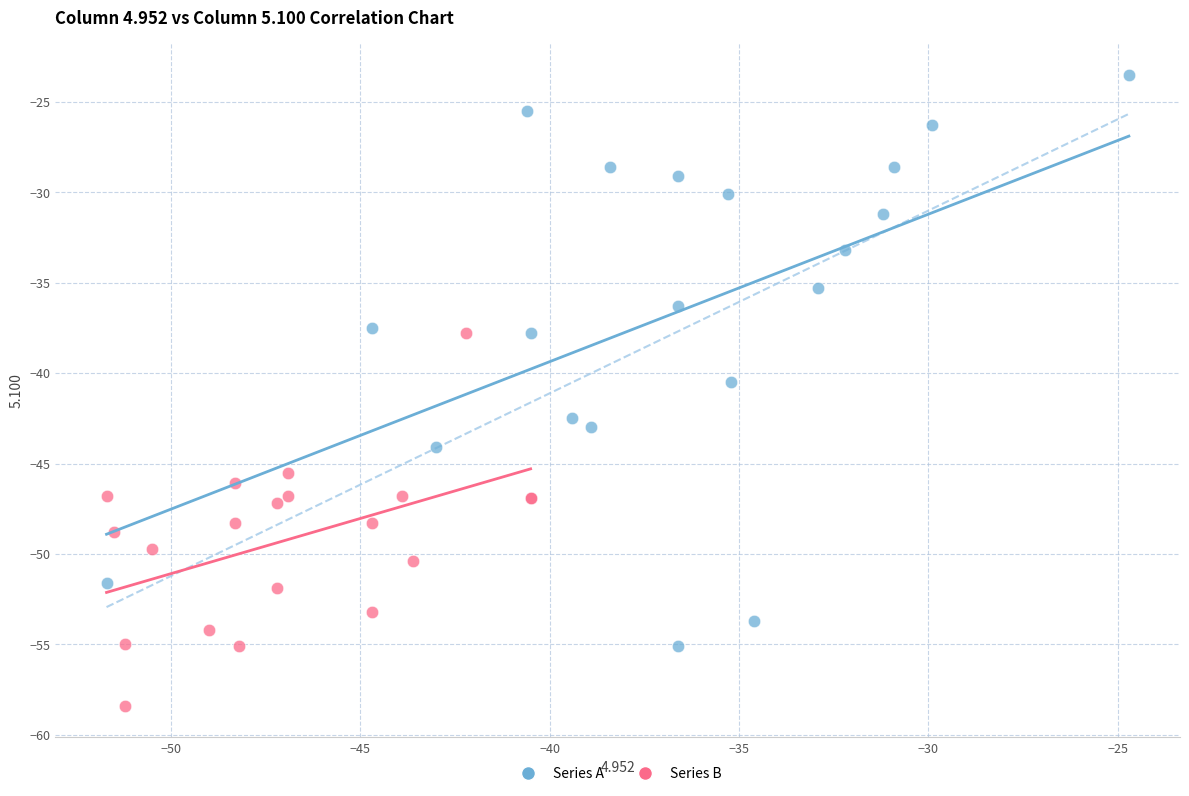

What are all the series names shown in the legend?

Series A, Series B